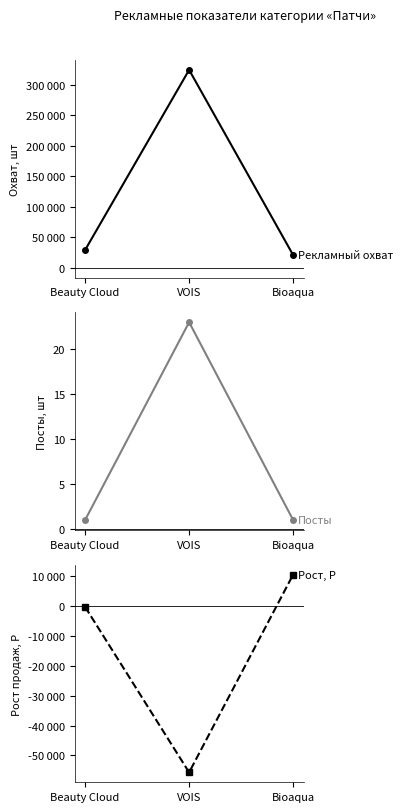

Which series changed the most between VOIS and Bioaqua?

Рекламный охват